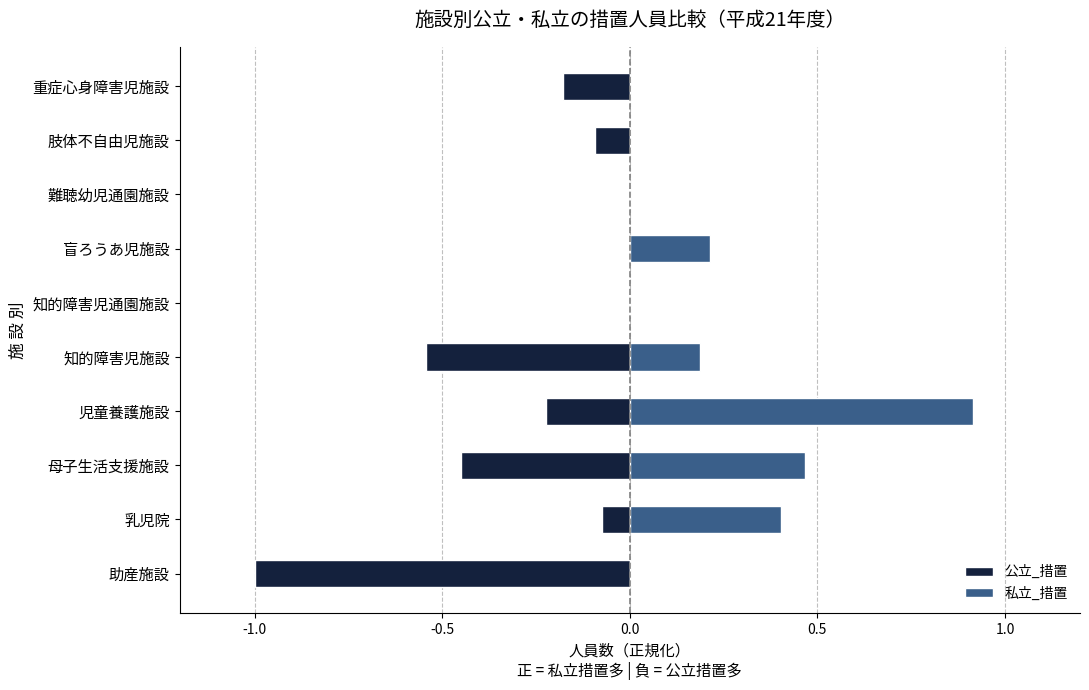

How many distinct data groups are displayed?

2